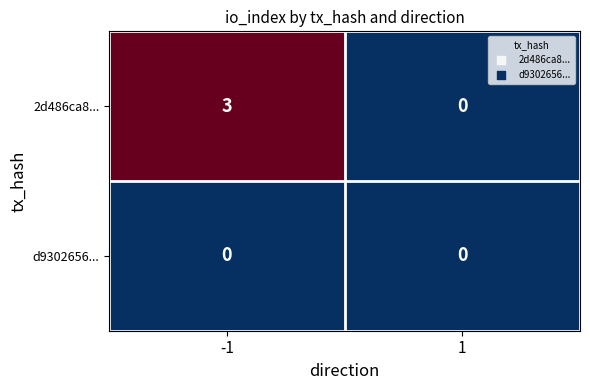

What is the sum of all 2d486ca8... values?

3